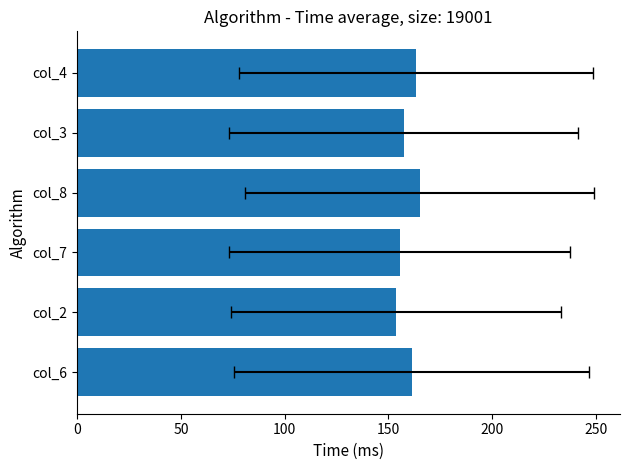

Is it true that the value at col_2 is 229.8?

False